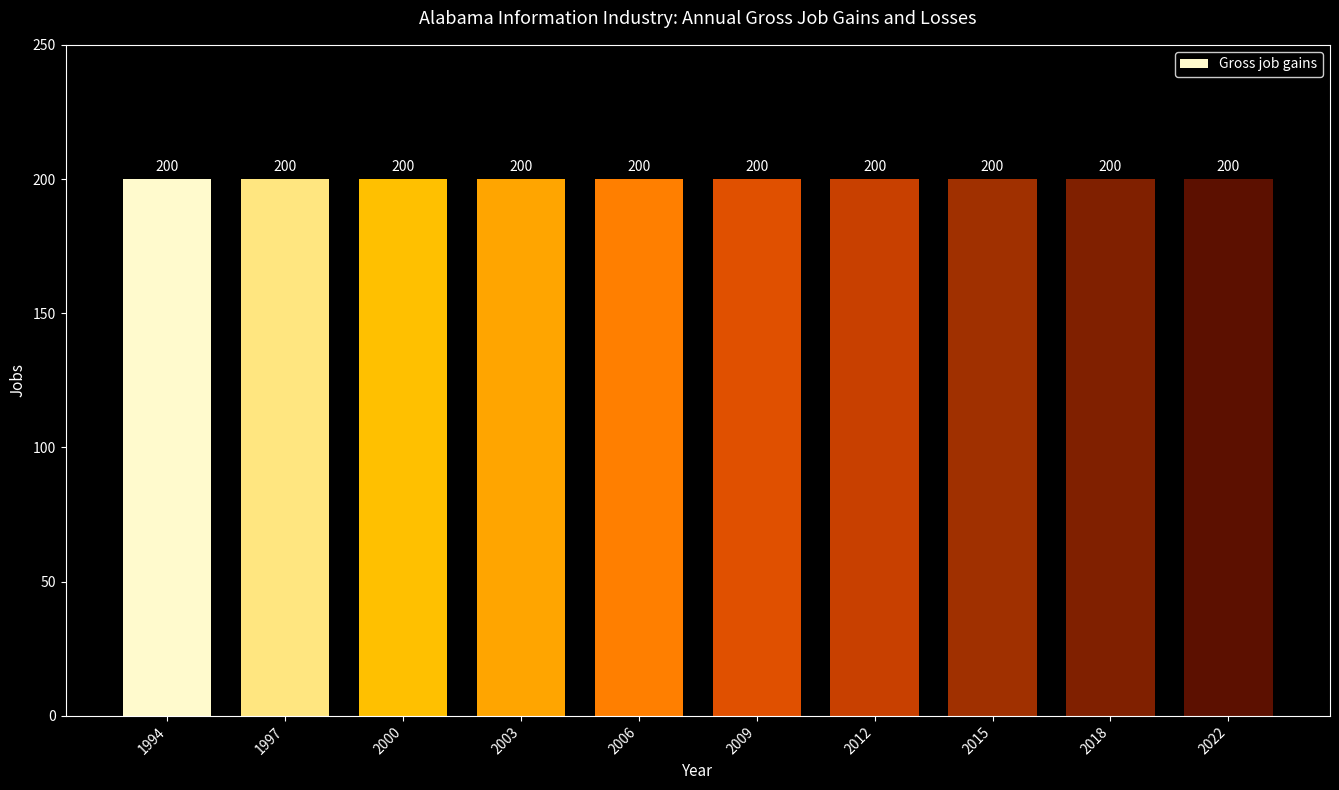

What is the total value across all series at 2000?

200